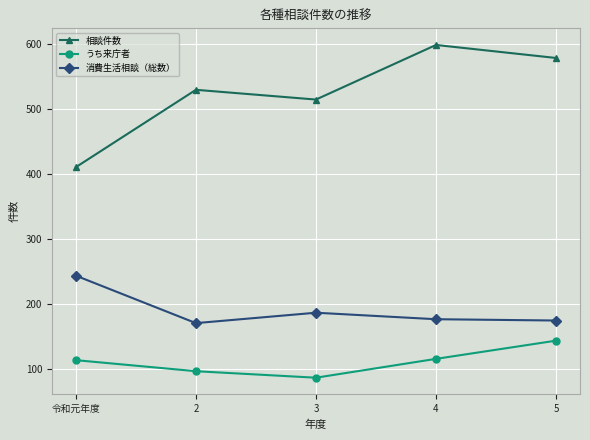

Does the chart have visible grid lines?

Yes